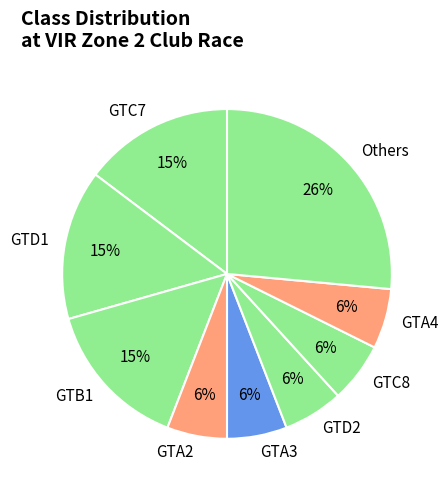

Does GTC7 represent more than half of the total?

No